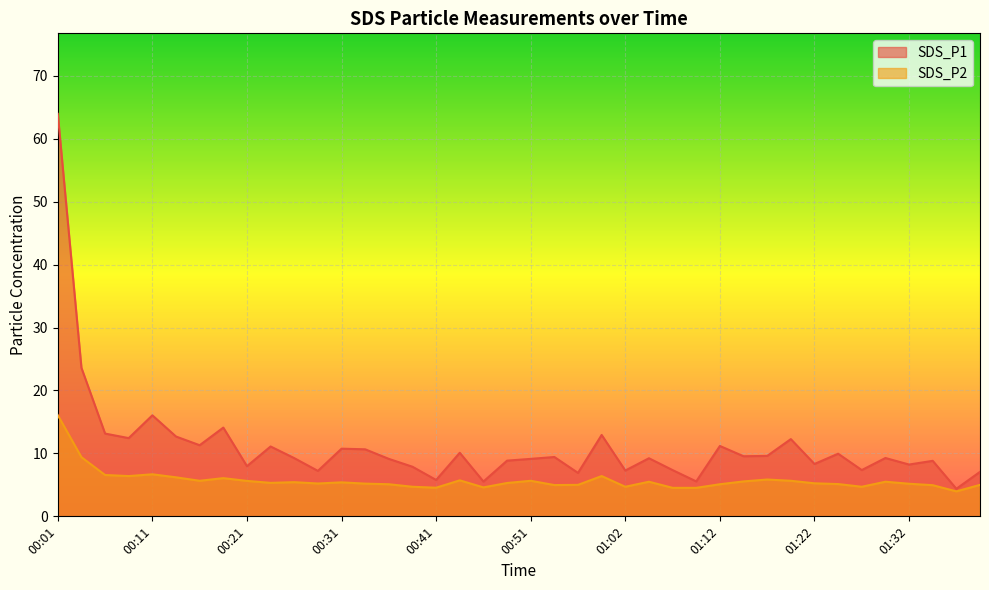

What is the label of the 6th point from the right?

01:27